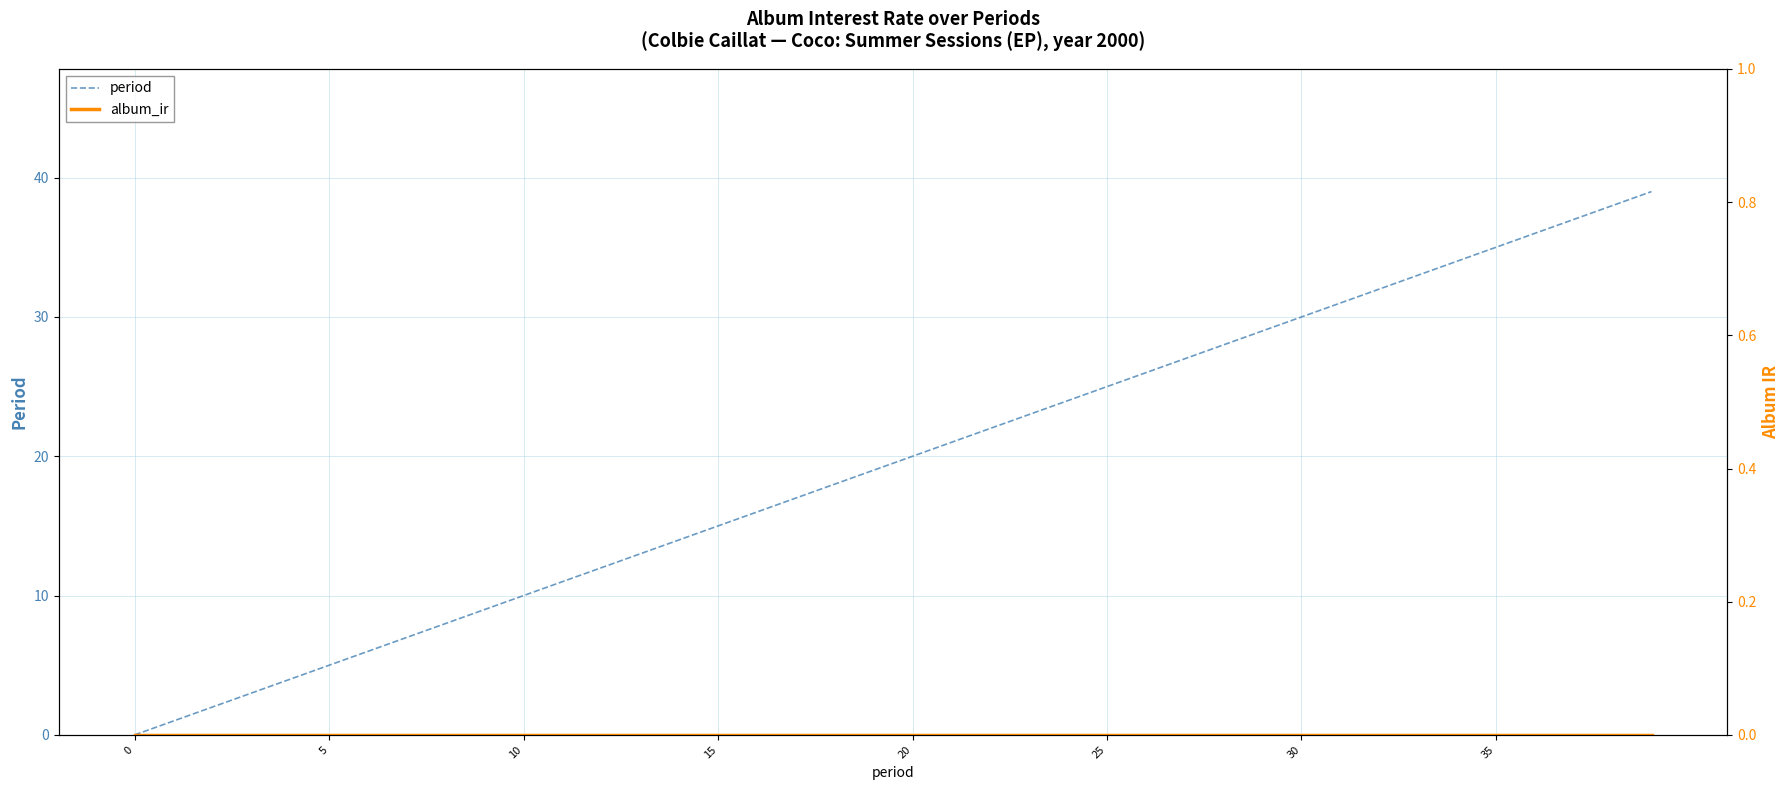

Does the chart display data point markers on the line(s)?

No